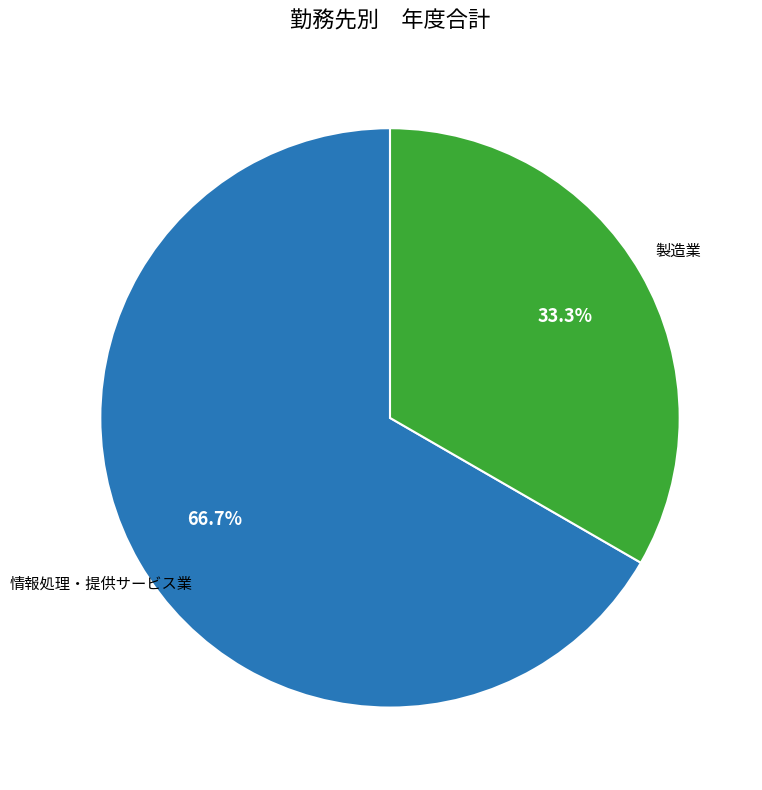

Is there any slice that represents more than half of the pie?

Yes